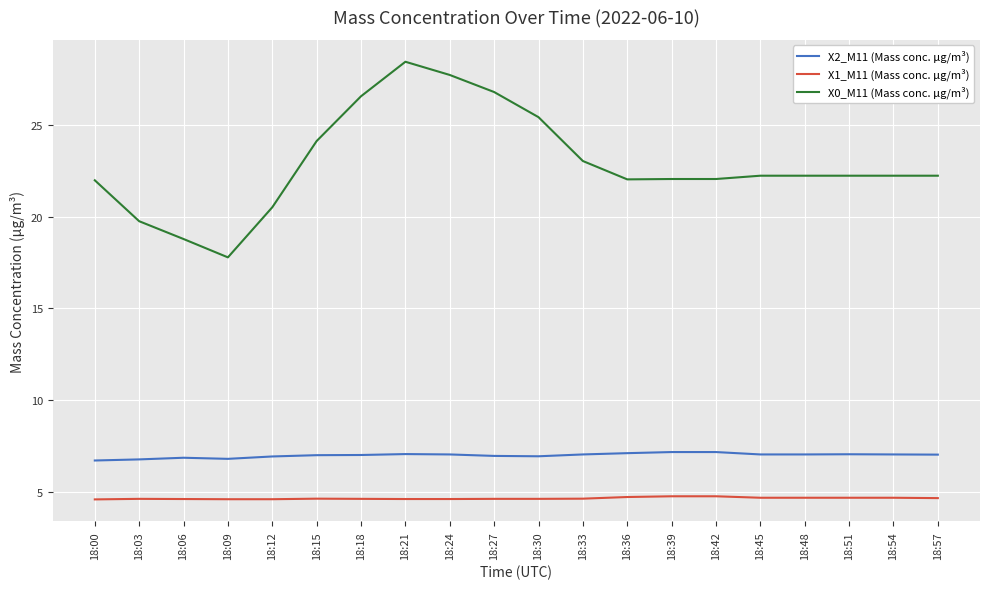

Which series has the widest spread of values?

X0_M11 (Mass conc. μg/m³)